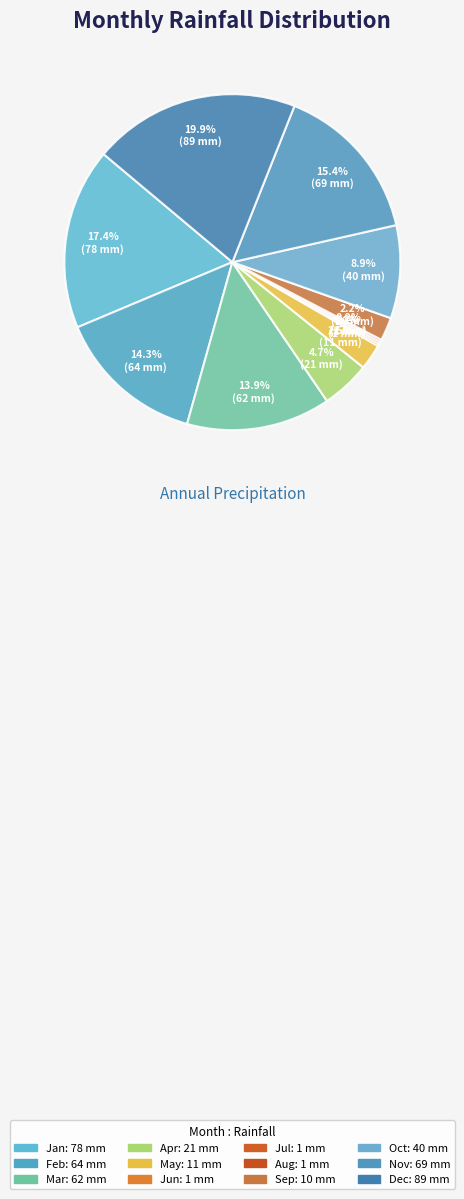

To the nearest percent, what portion does Jan represent?

17%